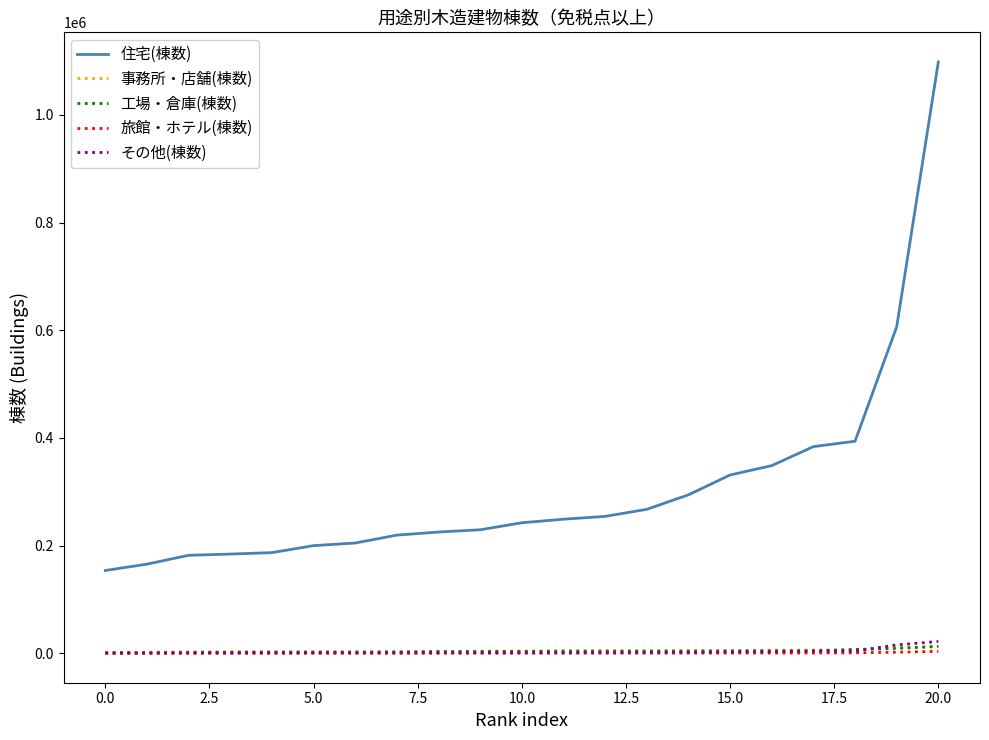

Which series has the largest total across all categories?

住宅(棟数)